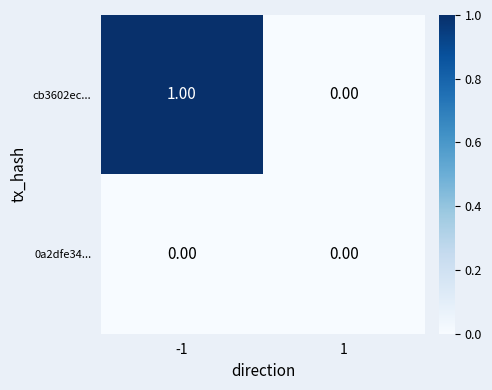

Rank the categories by cb3602ec... value from highest to lowest.

-1, 1